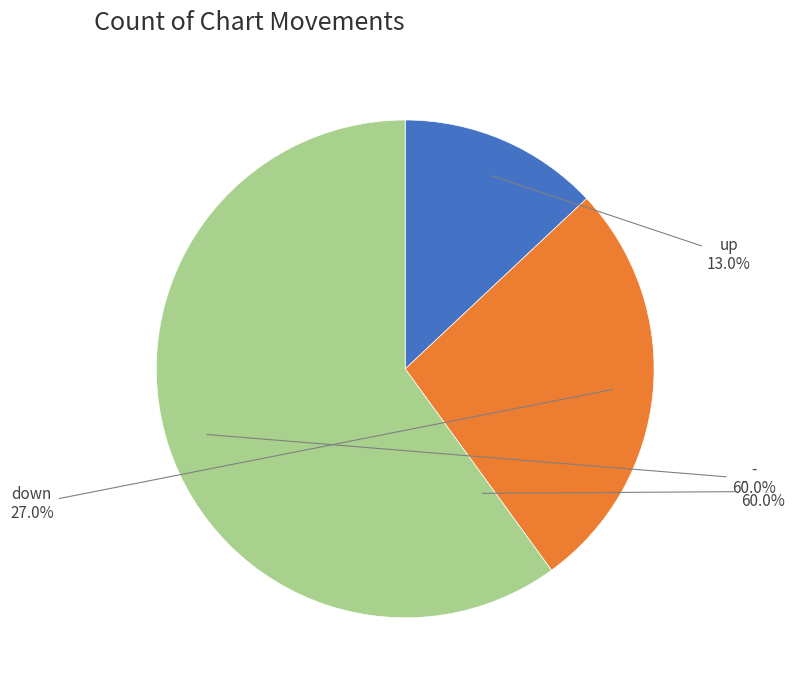

What is the smallest slice in the pie chart?

up